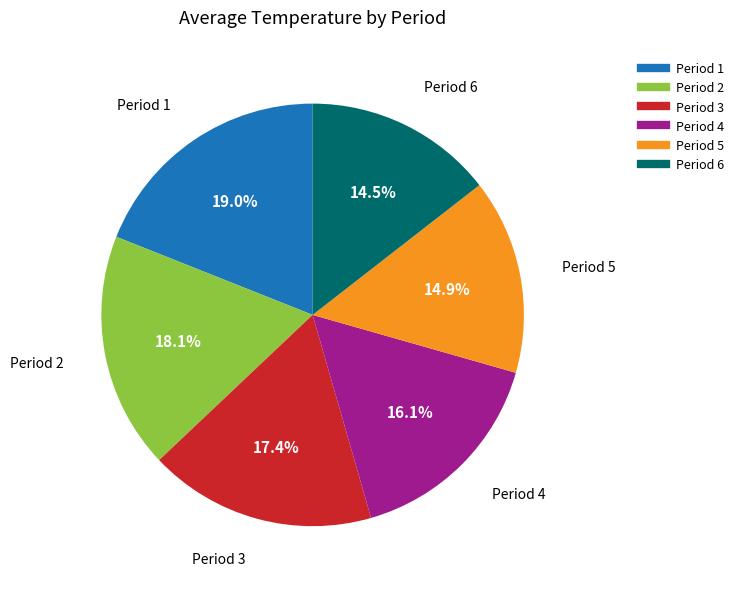

The Period 3 slice represents 17% of the pie. True or false?

True